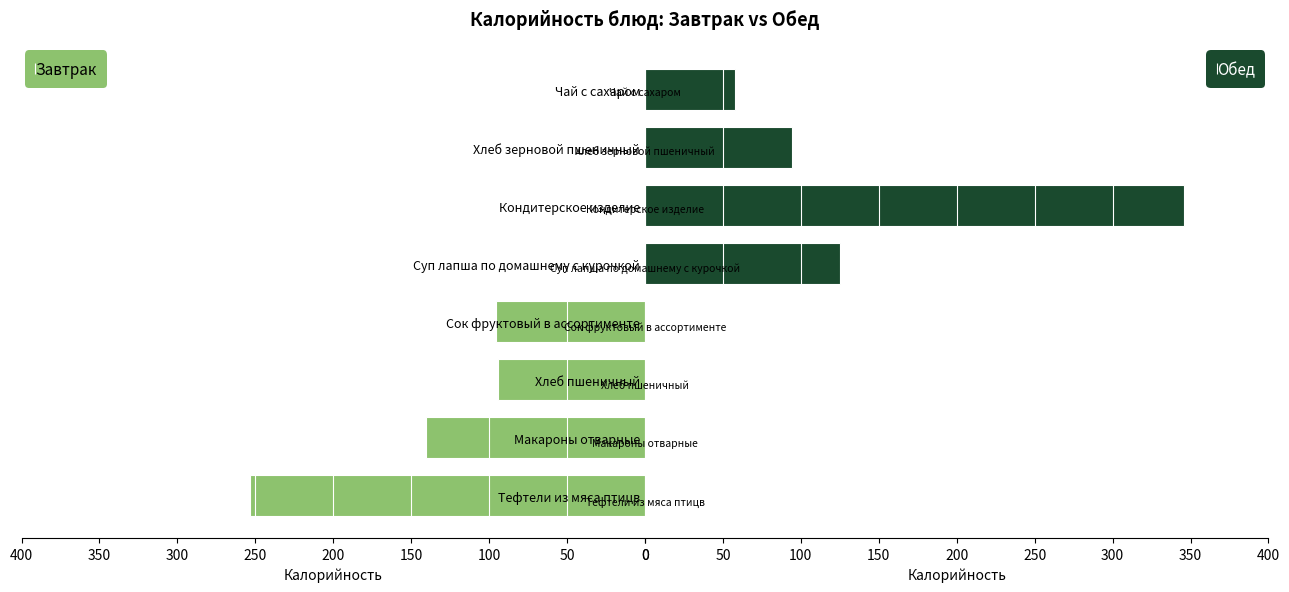

What is the sum of the Завтрак values at 0 and 200?

253.6